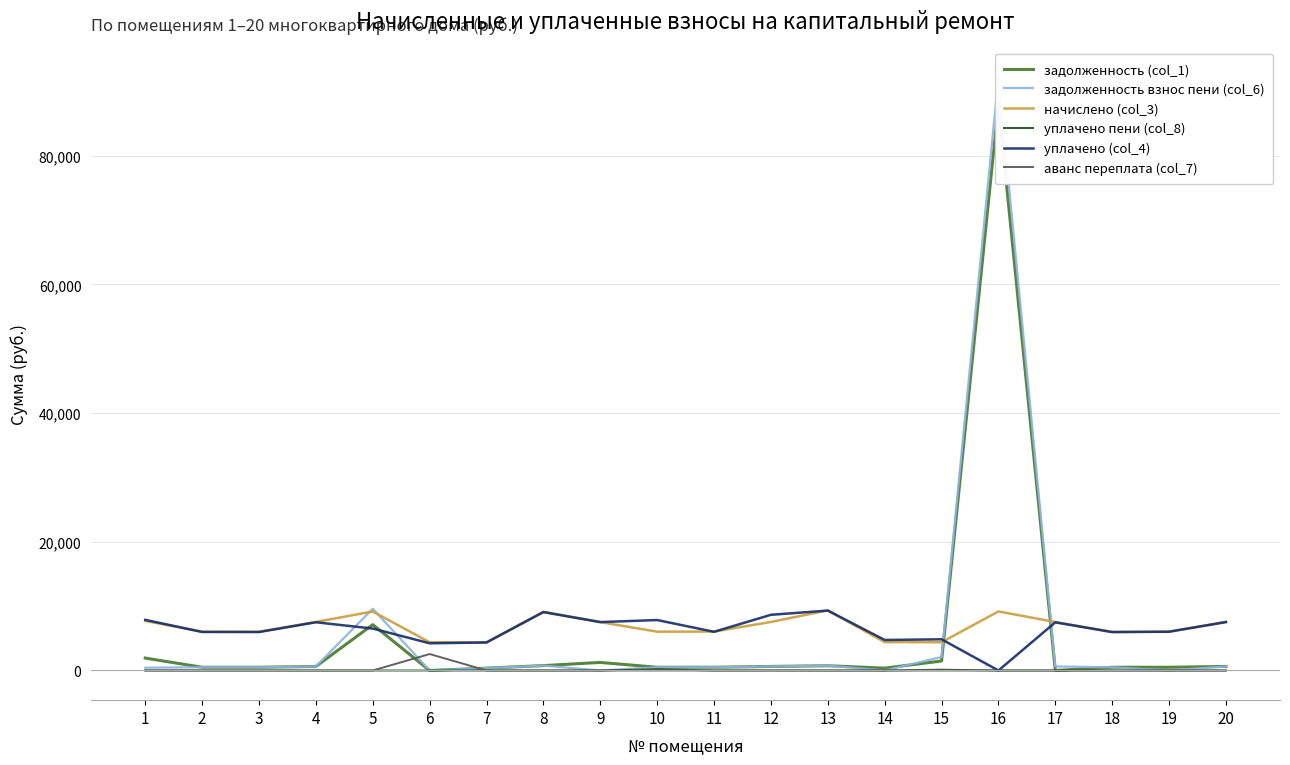

Is the value of аванс переплата (col_7) at 12 greater than the value of уплачено (col_4) at 11?

No